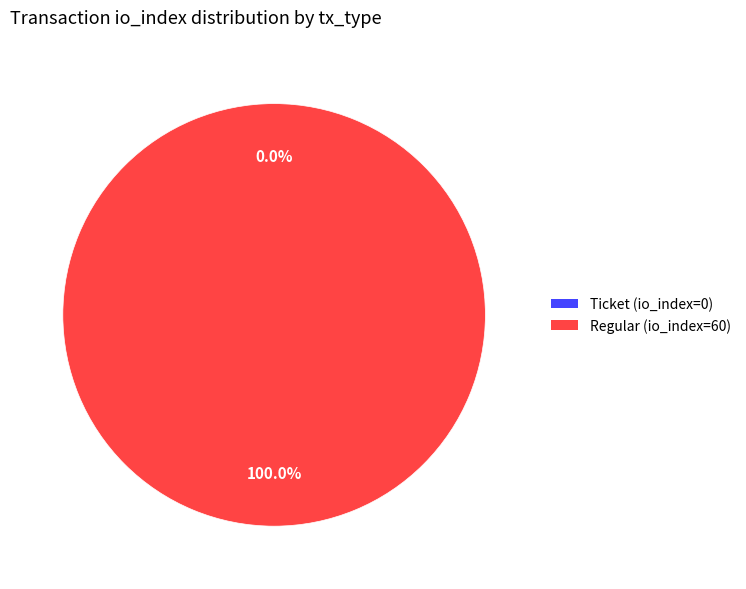

Which category has the smallest portion of the pie?

Ticket (io_index=0)